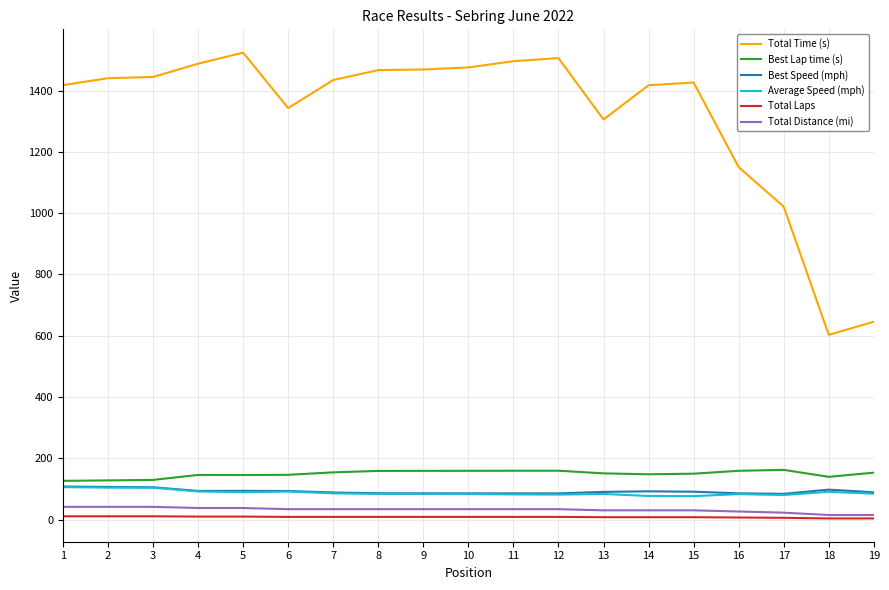

What is the highest value of the Best Lap time (s) series?

162.4